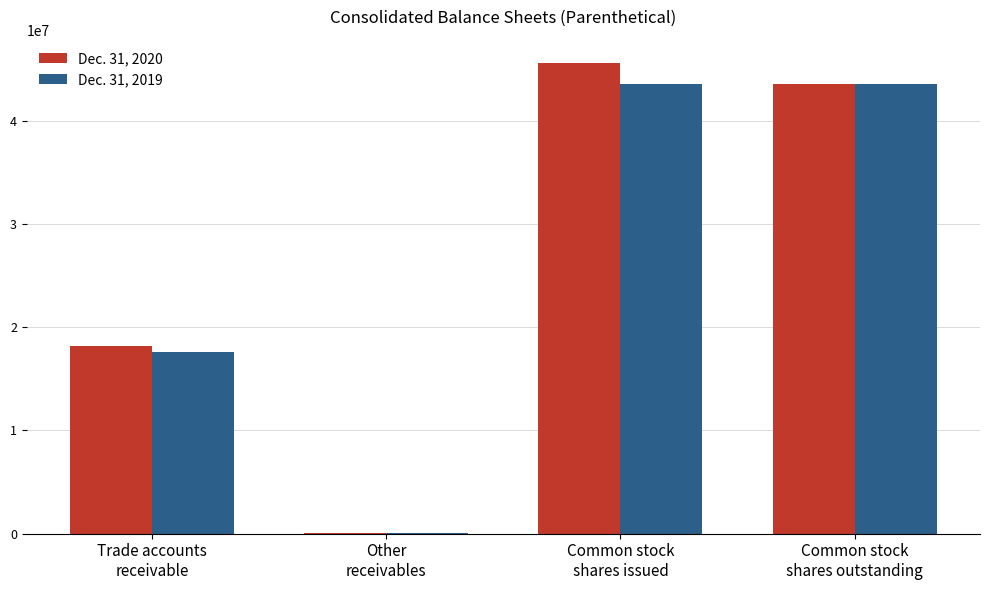

Which series has the largest range (max minus min)?

Dec. 31, 2020